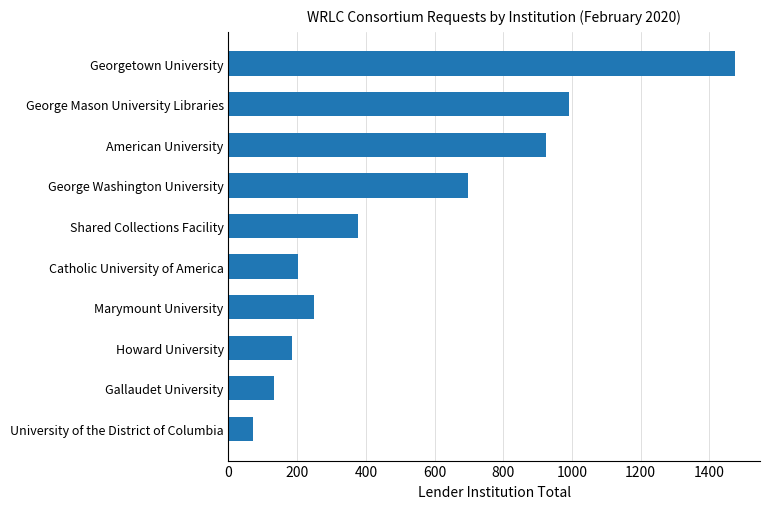

Reading bottom to top, extract all data points from this chart.

72	133	186	250	203	377	697	926	991	1474